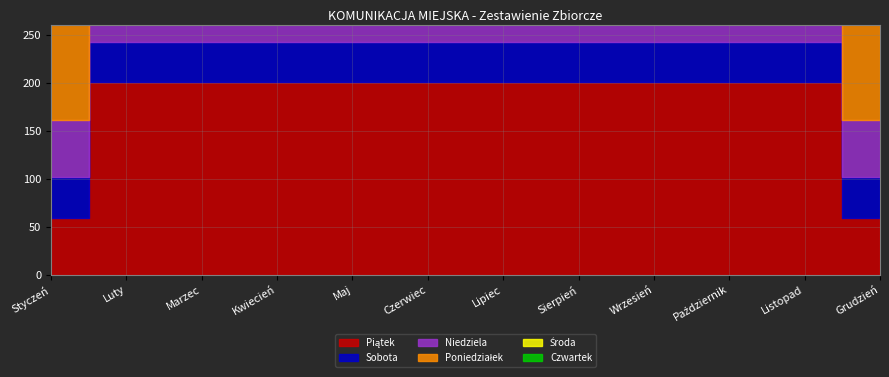

What is the approximate value of Sobota at Kwiecień?

42.0